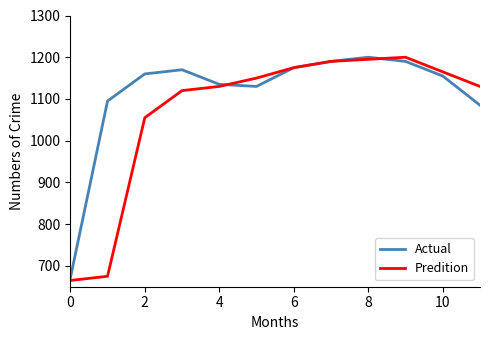

Reading left to right, extract all data points from this chart.

Actual: 670	1095	1160	1170	1135	1130	1175	1190	1200	1190	1155	1085
Predition: 665	675	1055	1120	1130	1150	1175	1190	1195	1200	1165	1130